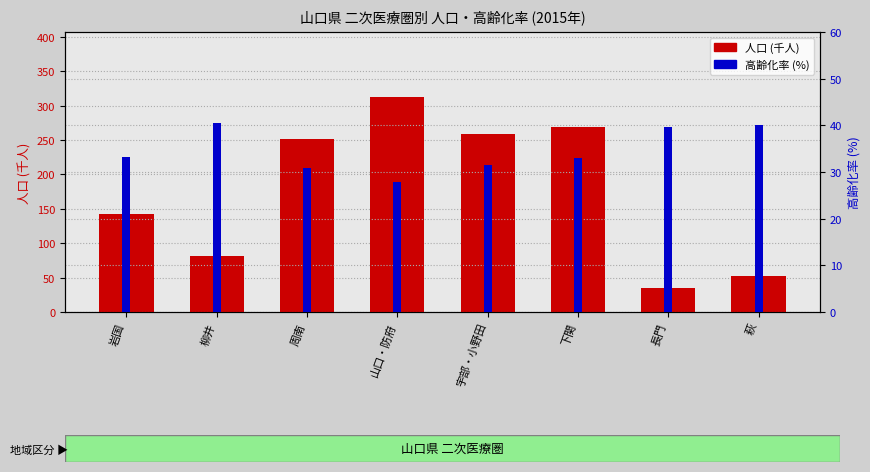

Is the value of 高齢化率 (%) at 山口・防府 greater than the value of 人口 (千人) at 周南?

No